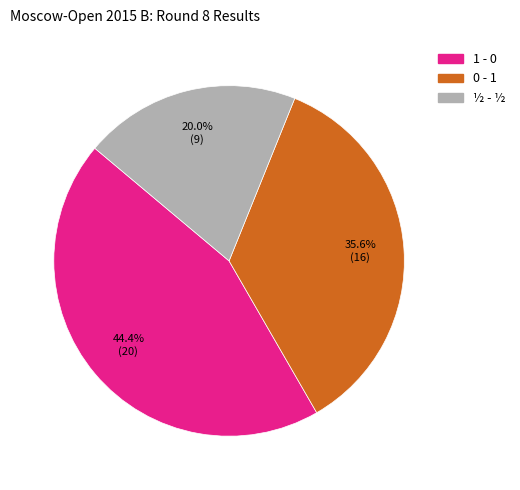

Combined, do 0 - 1 and ½ - ½ account for over 50%?

Yes